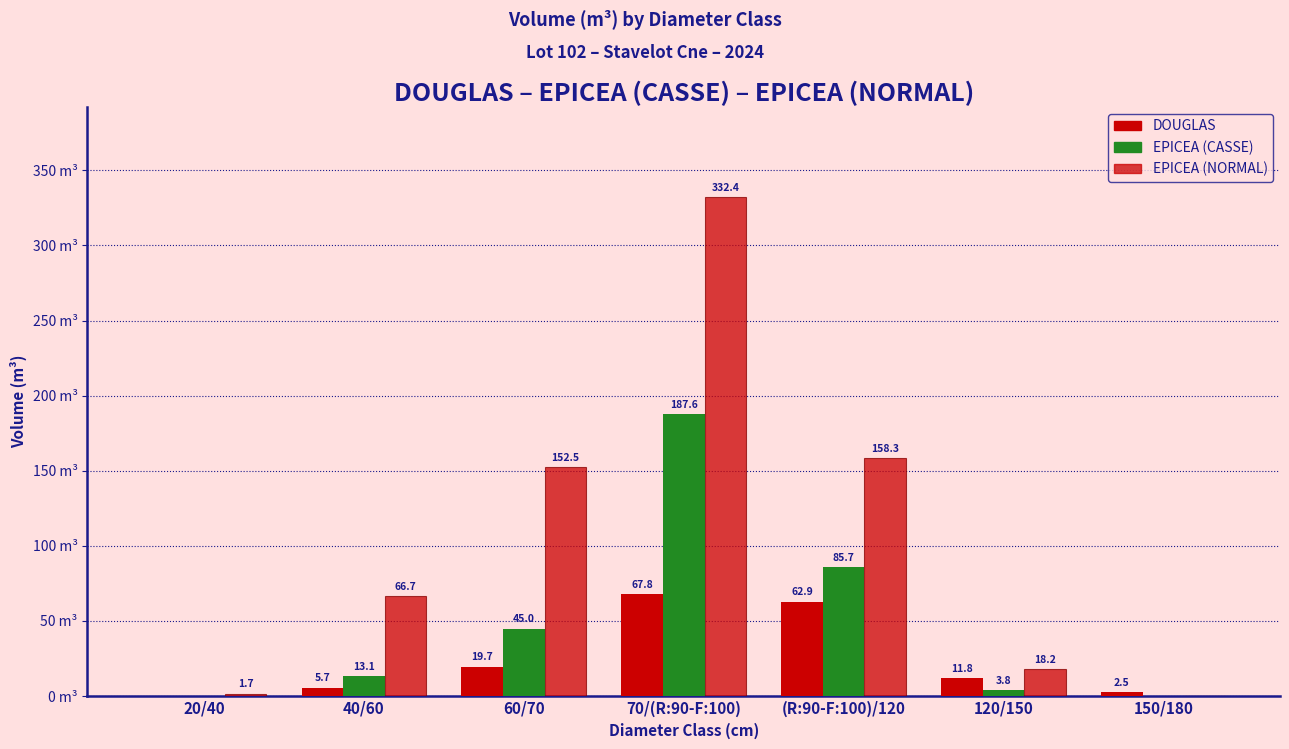

What is the label of the 5th bar from the right?

60/70